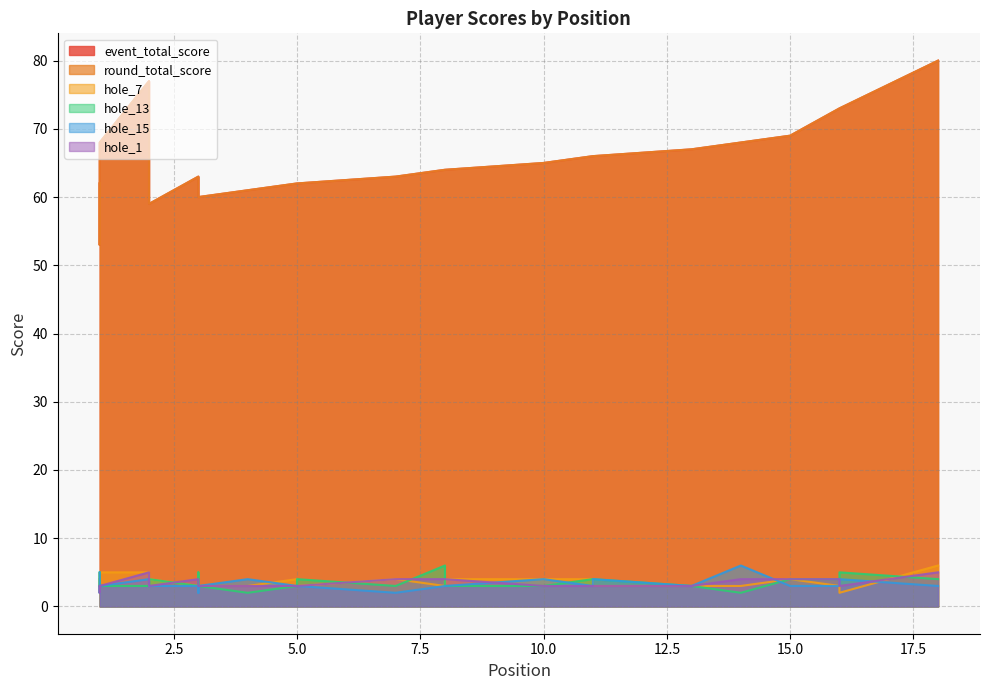

At how many categories does at least one series exceed 28?

24